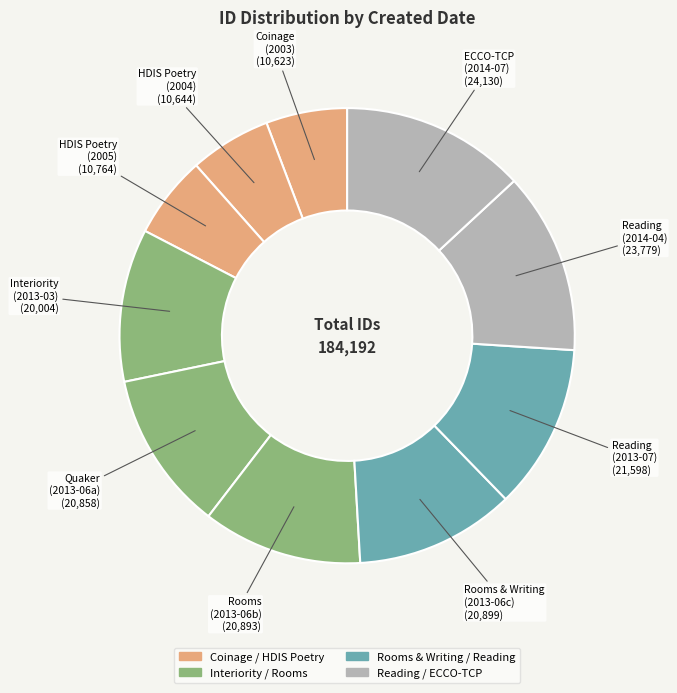

Count the number of slices in the pie.

10